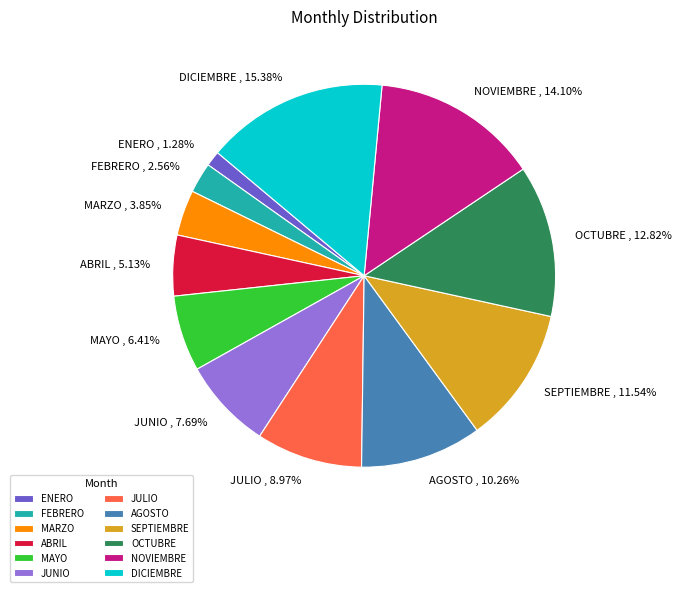

Which slice is the smallest?

ENERO